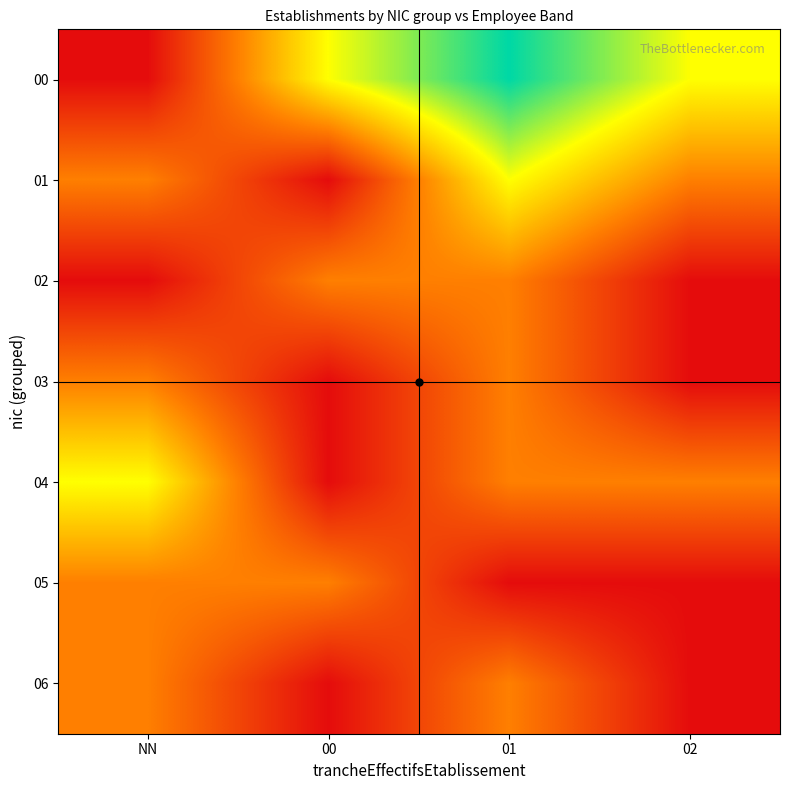

At 00, list the series in order from smallest to largest.

01, 03, 04, 06, 02, 05, 00